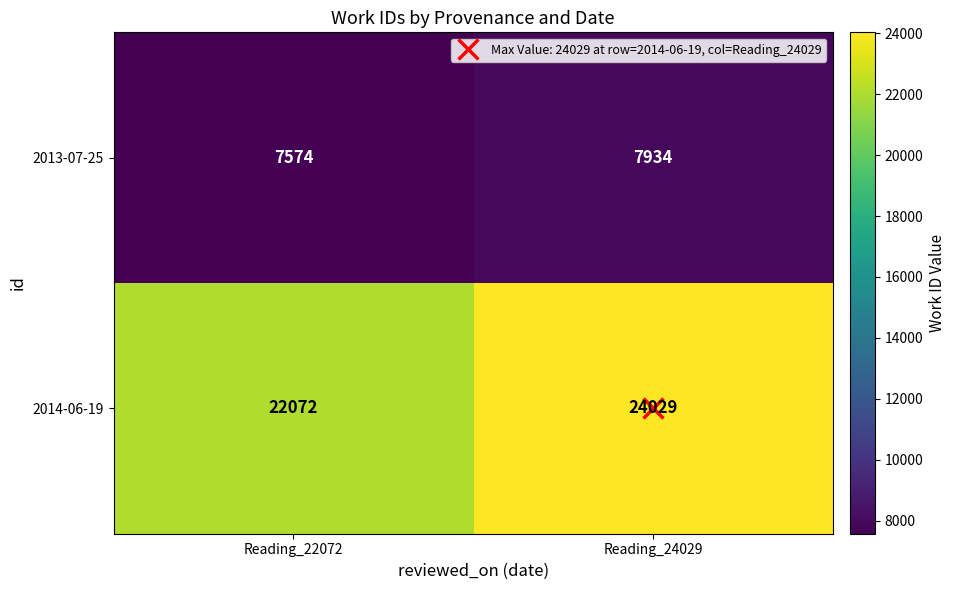

Rank the categories by 2014-06-19 value from lowest to highest.

Reading_22072, Reading_24029